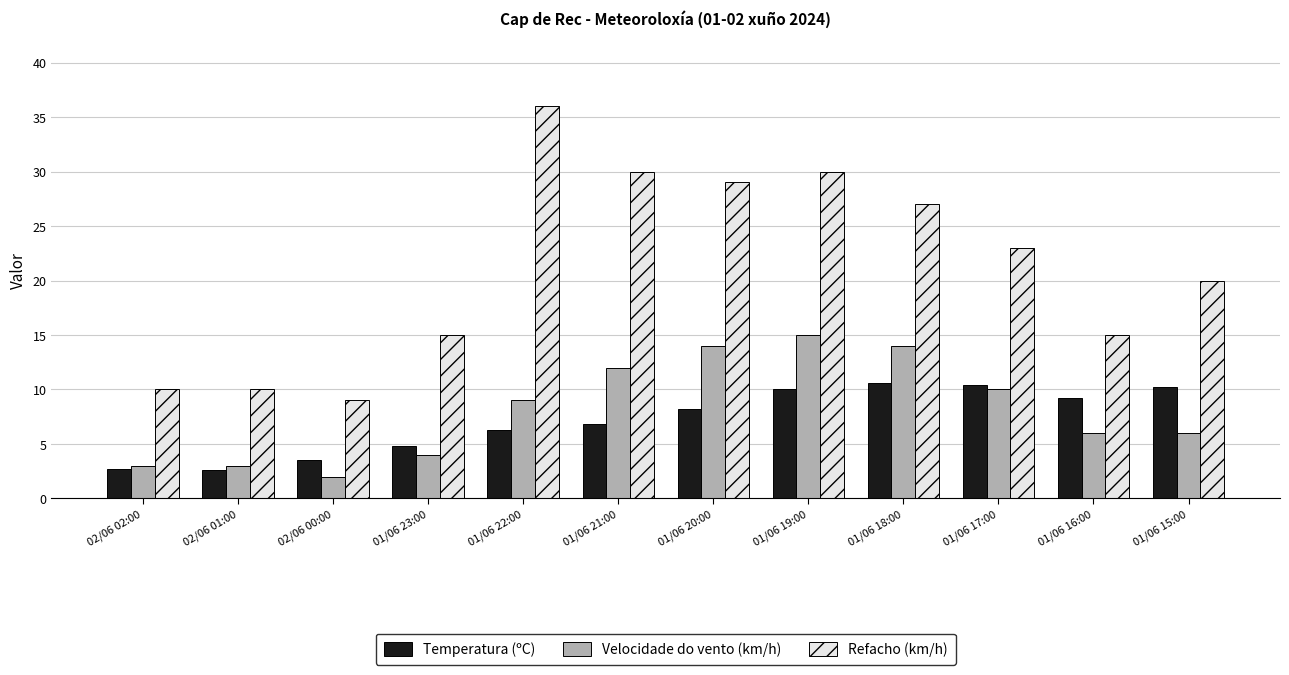

Which category has the highest value in the Velocidade do vento (km/h) series?

01/06 19:00